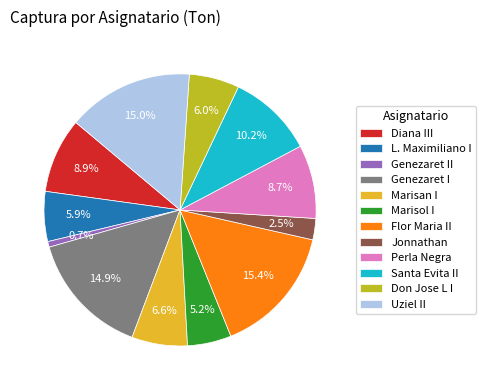

True or false: Flor Maria II accounts for 30% of the total.

False